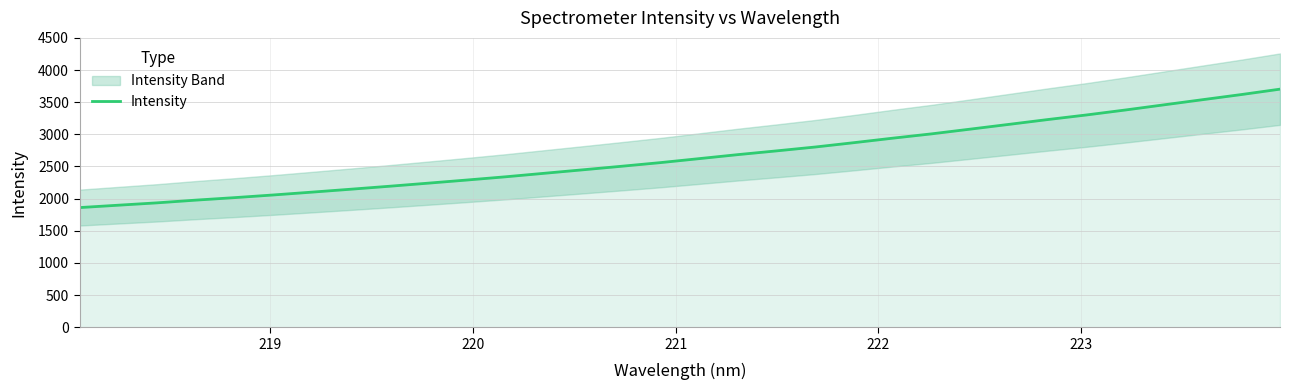

What is the highest value of the Intensity series?

3702.8